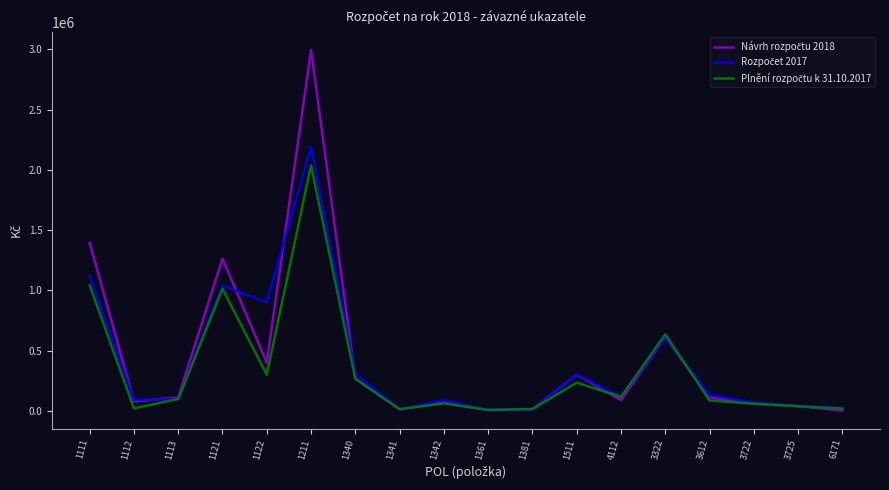

What is the maximum value shown in the chart?

2993000.0